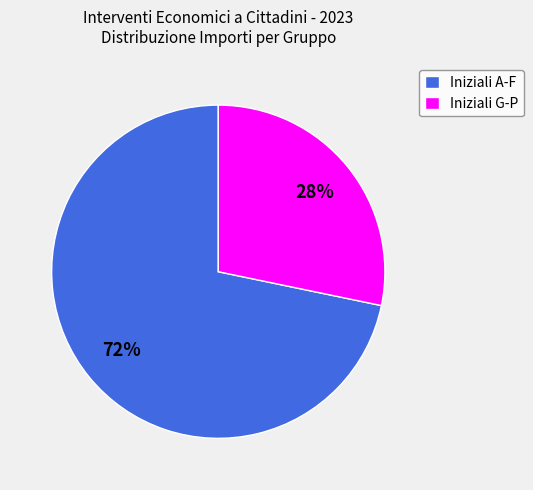

To the nearest percent, what portion does Iniziali G-P represent?

28%